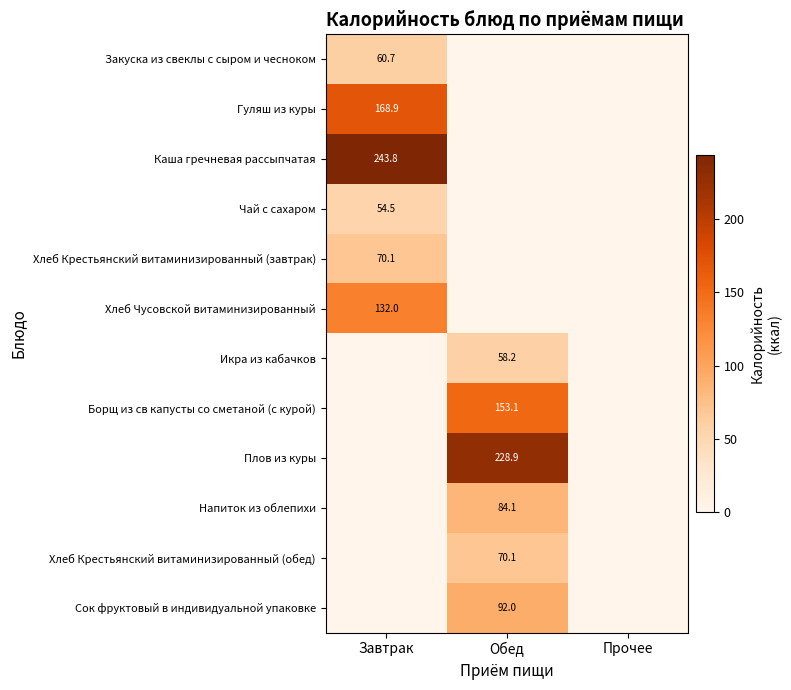

The Каша гречневая рассыпчатая series shows 68.2 at Завтрак. True or false?

False